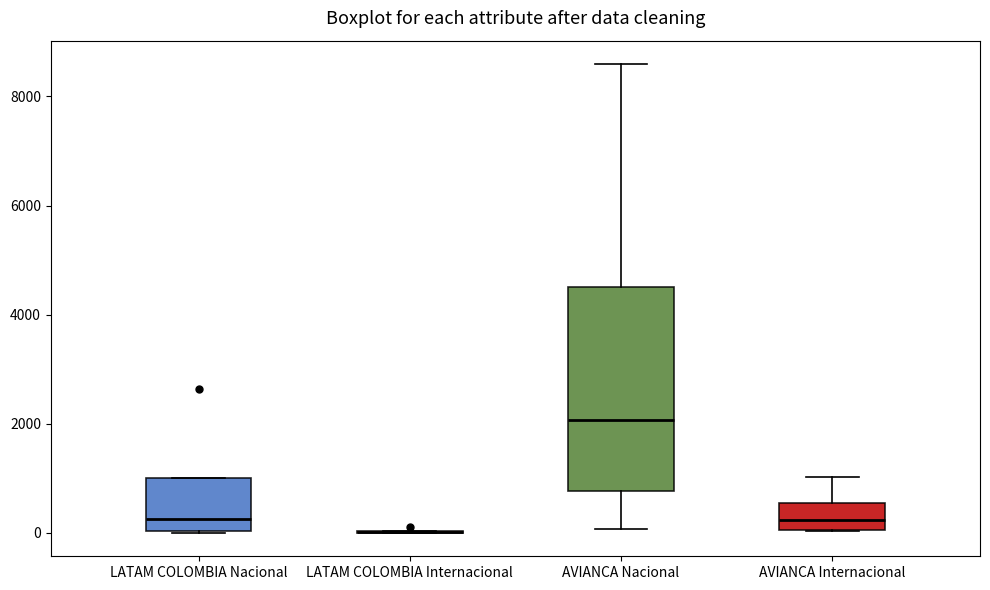

Reading left to right, transcribe this box plot: for each box, give where its median line is, the range the box spans, and where its two whiskers end, as read against the y-axis. The values are not printed on the chart, so give them approximately, as read against the axis.

LATAM COLOMBIA Nacional: median 200, box 0 to 1000, whiskers 0 to 1000
LATAM COLOMBIA Internacional: box collapsed to a line at 0, whiskers 0 to 0
AVIANCA Nacional: median 2000, box 800 to 4600, whiskers 0 to 8600
AVIANCA Internacional: median 200, box 0 to 600, whiskers 0 to 1000